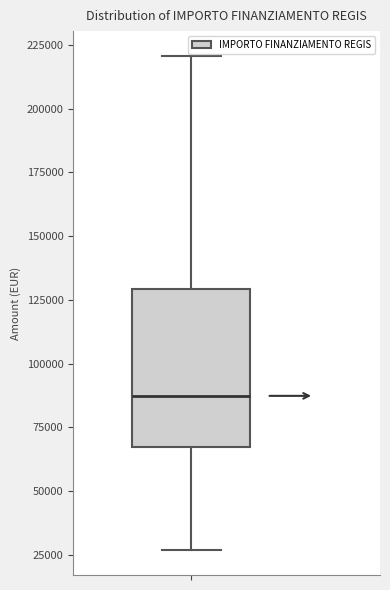

Transcribe this box plot: give where the median line is, the range the box spans, and where the two whiskers end, as read against the y-axis. The values are not printed on the chart, so give them approximately, as read against the axis.

median 85000, box 65000 to 130000, whiskers 25000 to 220000